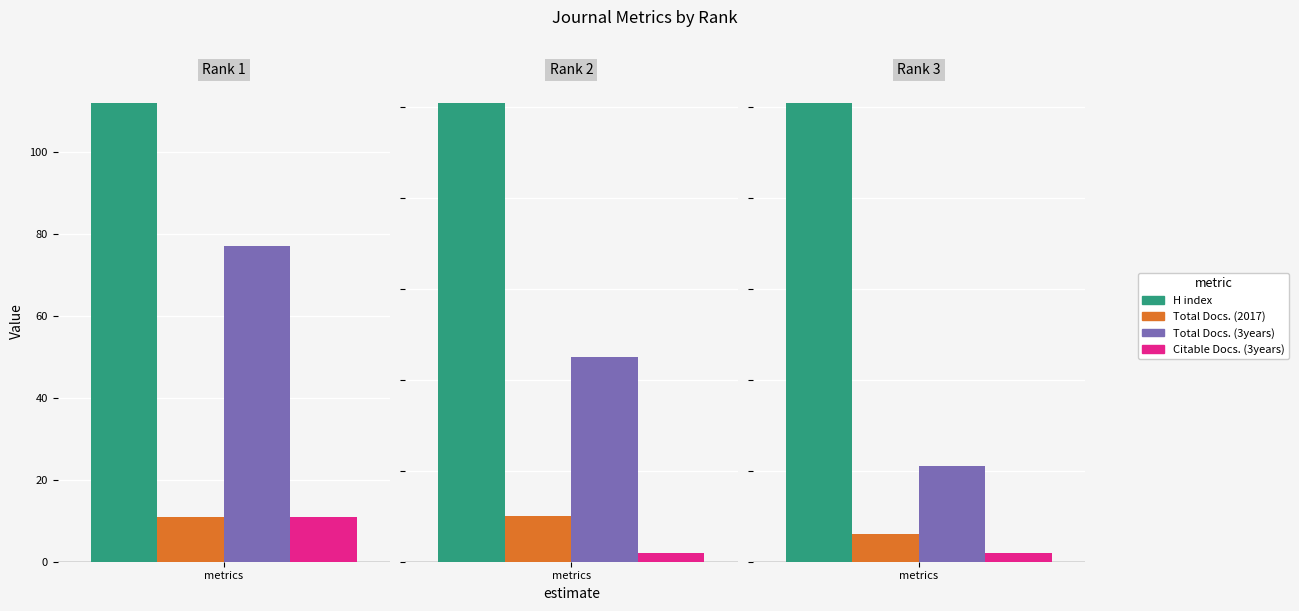

Which series has the largest total across all categories?

H index